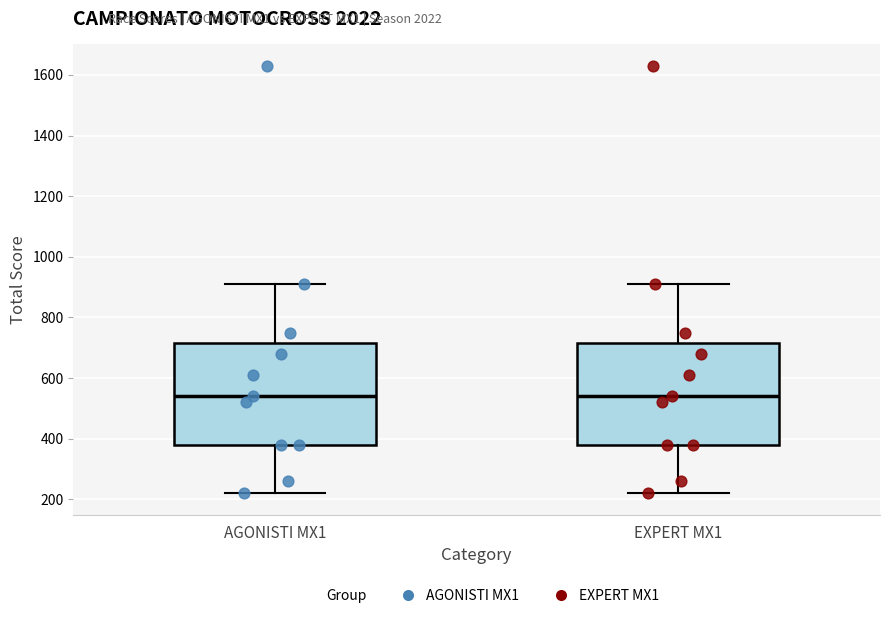

Reading left to right, transcribe this box plot: for each box, give where its median line is, the range the box spans, and where its two whiskers end, as read against the y-axis. The values are not printed on the chart, so give them approximately, as read against the axis.

AGONISTI MX1: median 540, box 380 to 720, whiskers 220 to 920
EXPERT MX1: median 540, box 380 to 720, whiskers 220 to 920